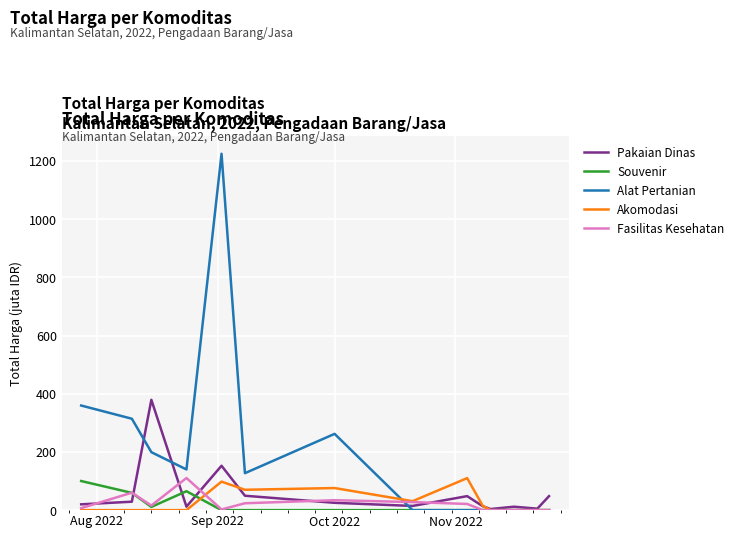

What is the maximum value for Akomodasi?

110.0